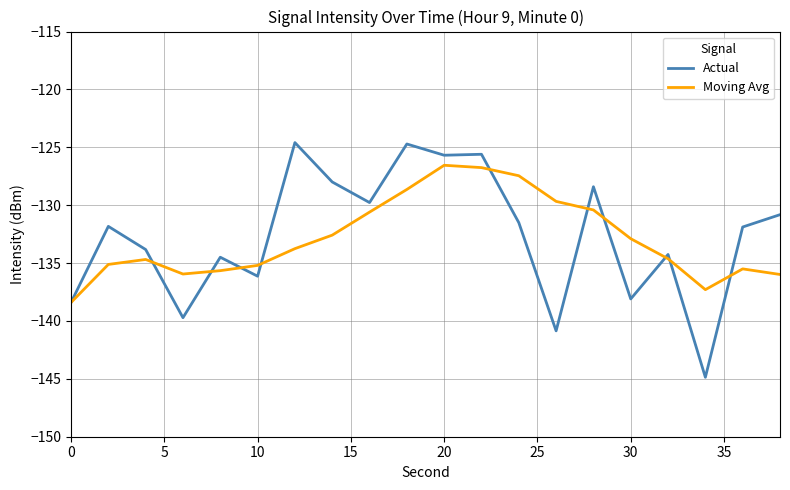

Which series has the largest range (max minus min)?

Actual